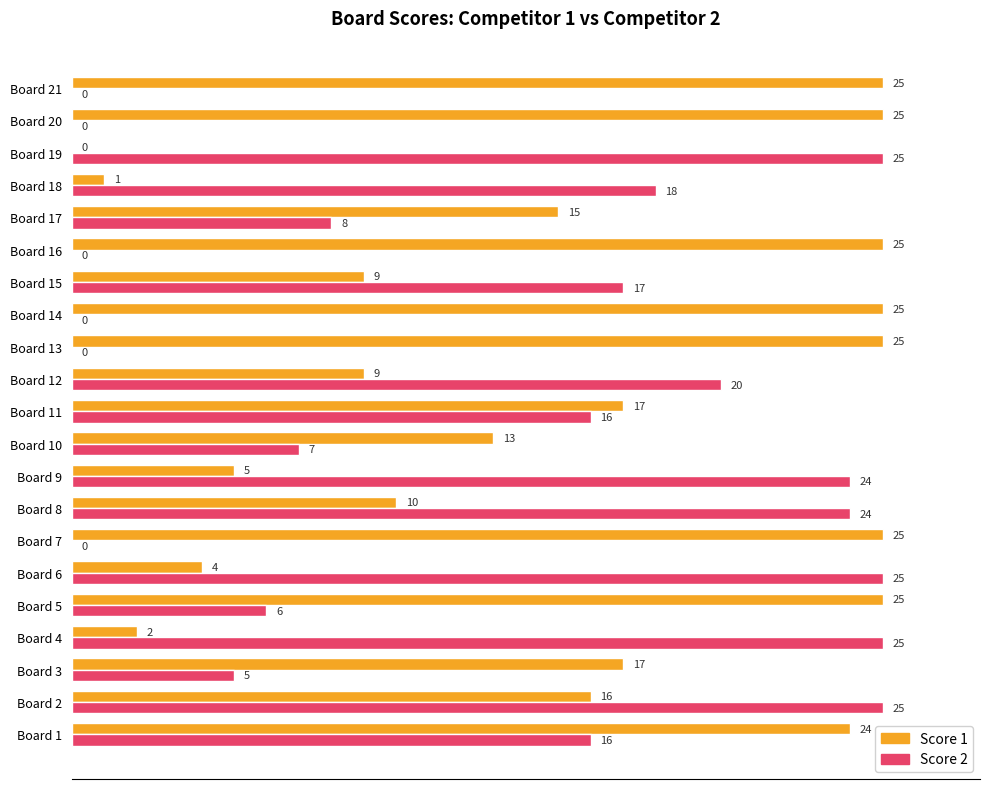

At which label is Score 1 closest to 12?

Board 10